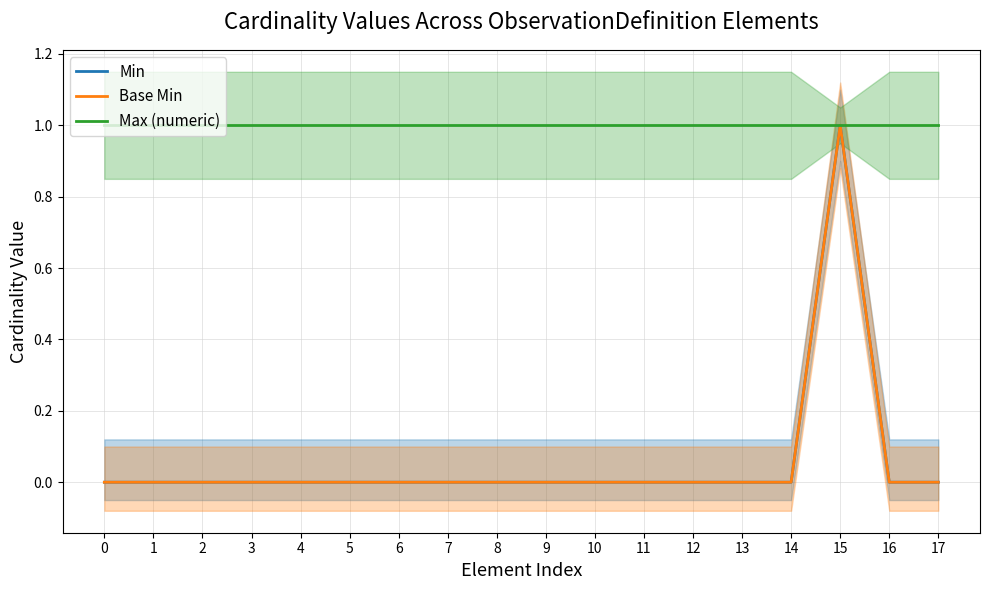

True or false: Min has more than 2 points higher than both neighbors.

False